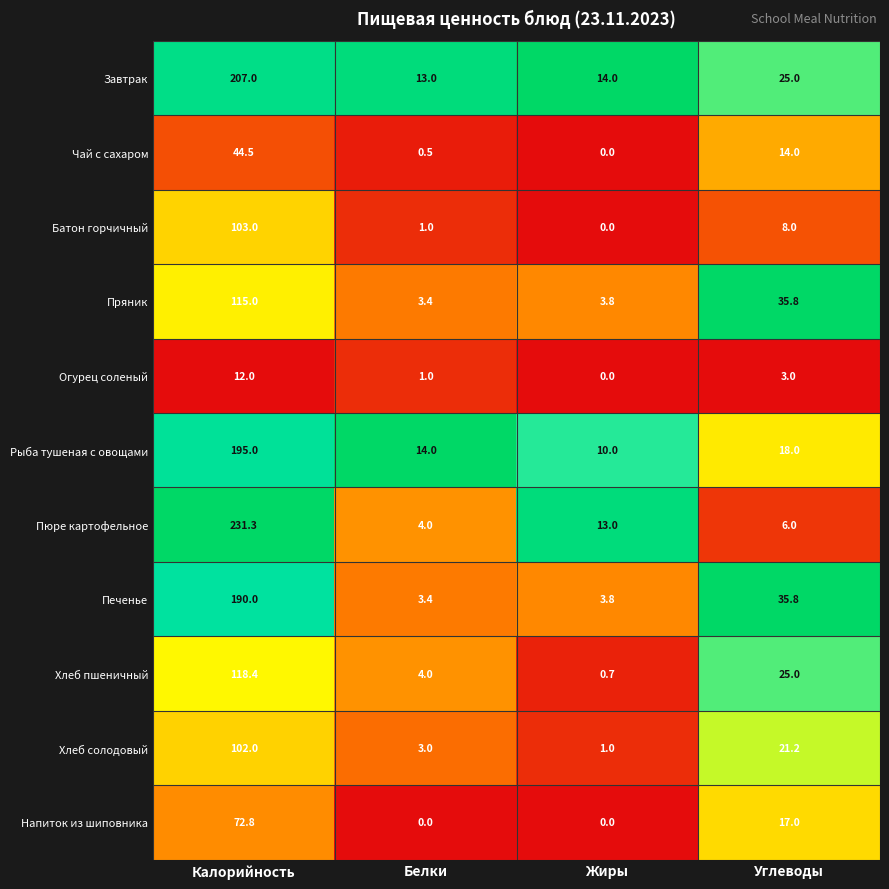

What value does the Пряник series have at Жиры?

3.8